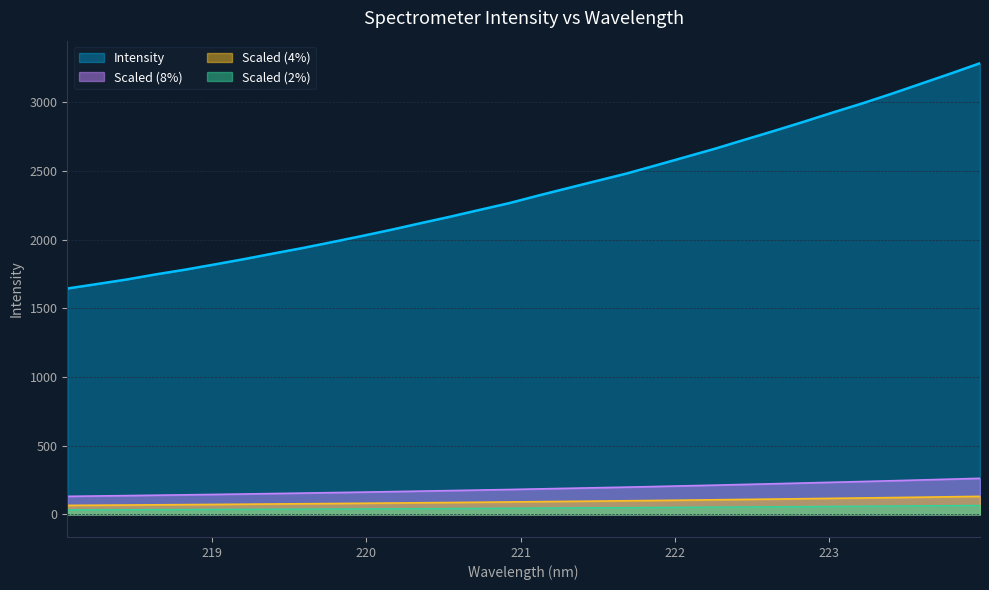

What is the ratio of the value at 219.2067 to the value at 218.442?

1.1